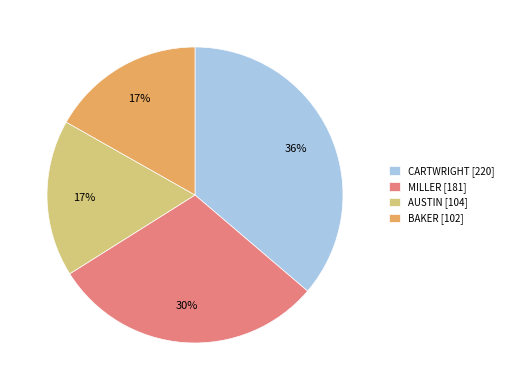

To the nearest percent, what is the combined percentage of MILLER [181] and CARTWRIGHT [220]?

66%